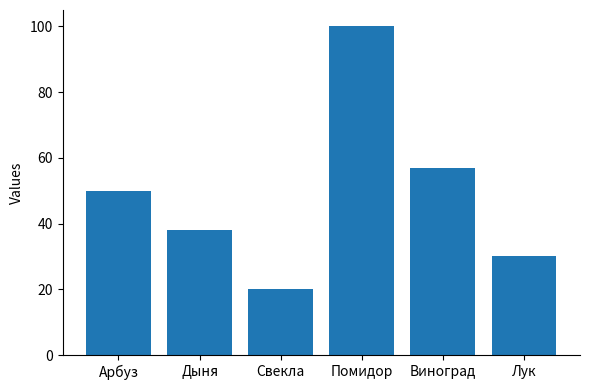

How many series are shown in this chart?

1